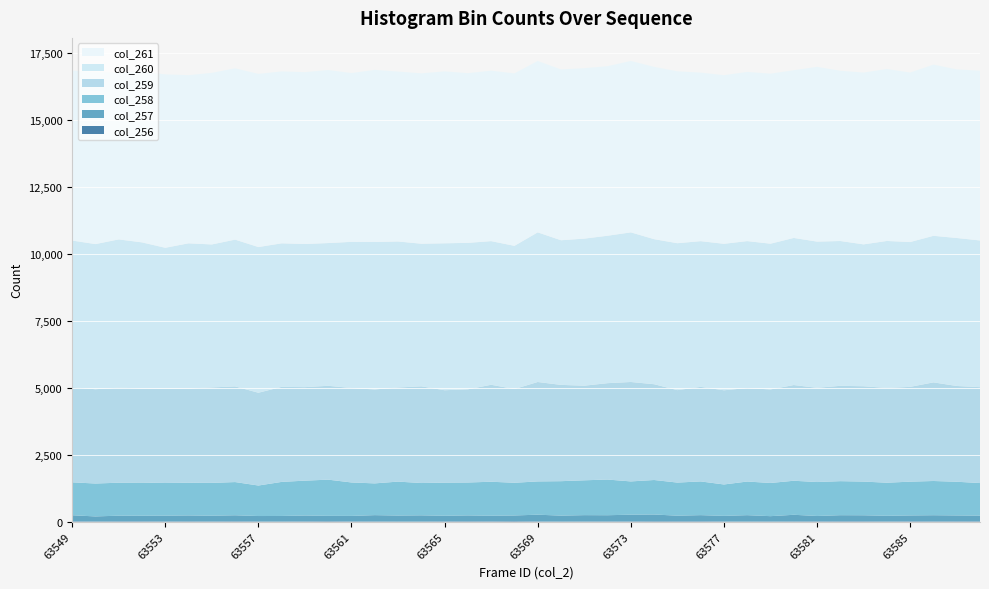

Reading left to right, extract all data points from this chart.

col_256: 13	9	13	13	9	13	9	14	7	7	10	17	8	9	6	6	12	15	12	19	9	6	8	11	9	17	15	15	8	8	7	10	12	14	14	9	13	11	12	14
col_257: 229	189	213	211	218	222	216	227	206	208	222	203	209	237	225	233	211	221	212	215	254	222	238	232	254	253	211	231	211	237	201	249	203	230	227	213	222	232	223	214
col_258: 1228	1228	1230	1237	1218	1220	1224	1239	1138	1271	1301	1350	1248	1185	1266	1205	1235	1228	1268	1220	1241	1285	1300	1331	1241	1287	1235	1258	1171	1255	1238	1270	1266	1270	1257	1234	1260	1277	1257	1215
col_259: 3547	3518	3545	3513	3516	3515	3562	3569	3462	3546	3489	3502	3524	3504	3511	3608	3449	3476	3618	3497	3710	3593	3530	3596	3710	3574	3449	3528	3515	3488	3490	3571	3516	3557	3557	3535	3537	3680	3573	3578
col_260: 5475	5415	5533	5449	5261	5418	5335	5477	5436	5356	5341	5326	5454	5502	5449	5321	5482	5465	5360	5343	5583	5397	5487	5501	5583	5412	5482	5437	5465	5483	5438	5489	5455	5403	5294	5485	5404	5468	5522	5473
col_261: 6345	6405	6235	6367	6470	6275	6403	6393	6462	6415	6412	6456	6299	6423	6340	6358	6415	6333	6360	6435	6396	6375	6360	6327	6396	6430	6415	6289	6292	6313	6345	6258	6521	6353	6411	6417	6325	6388	6292	6335